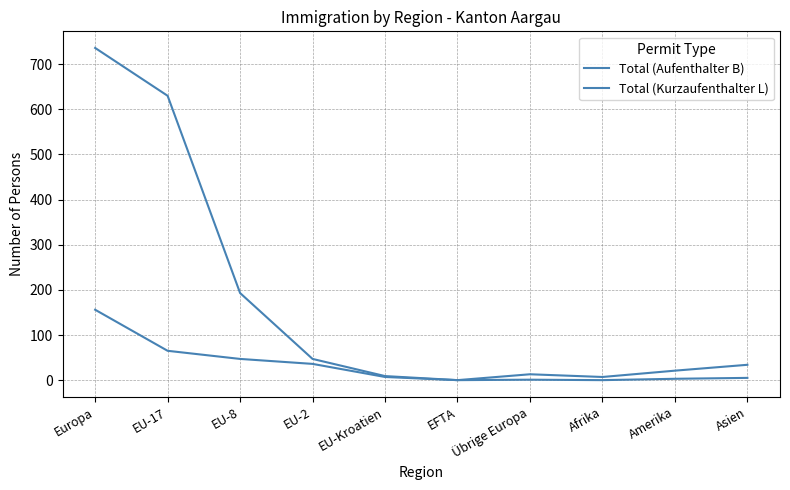

What is the label of the 6th point from the left?

EFTA